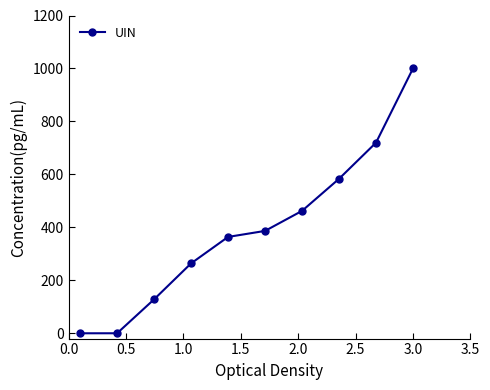

What is the average value?

390.8